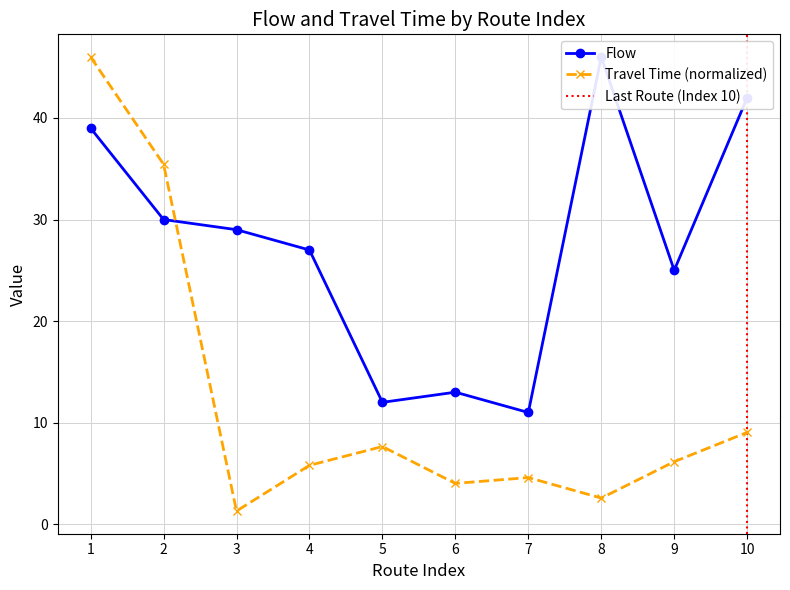

Where is the first local minimum for Travel Time (normalized)?

3